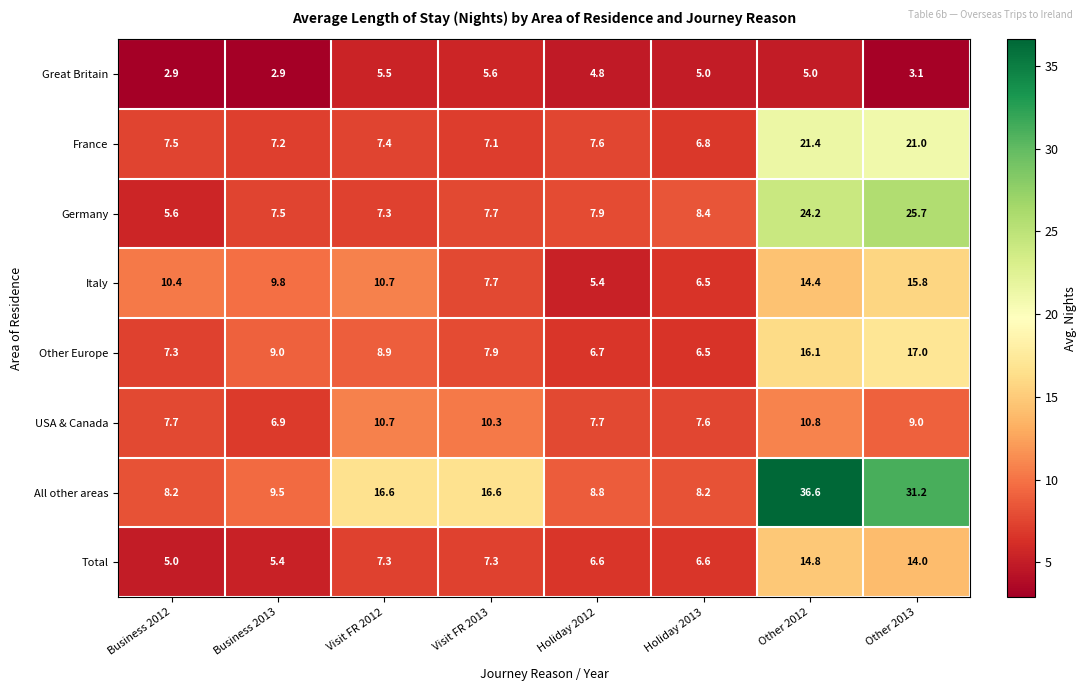

The Other Europe series shows 6.7 at Holiday 2012. True or false?

True